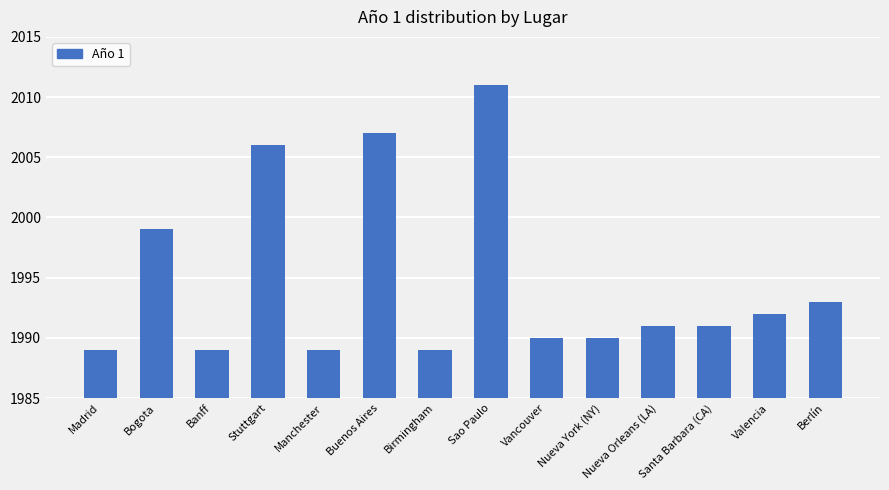

The value at Bogota is 596. True or false?

False